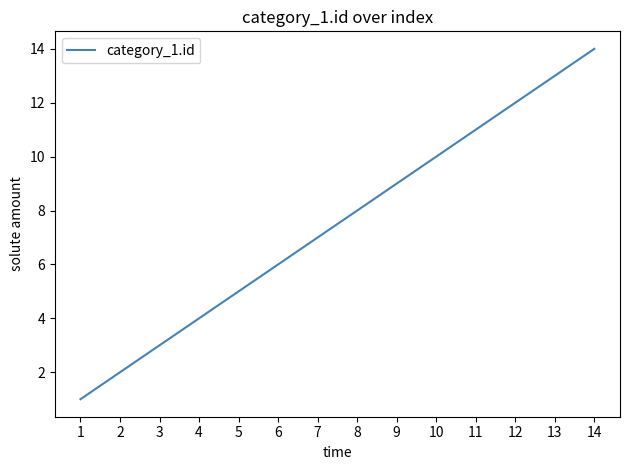

What is the change in value from 6 to 9?

+3